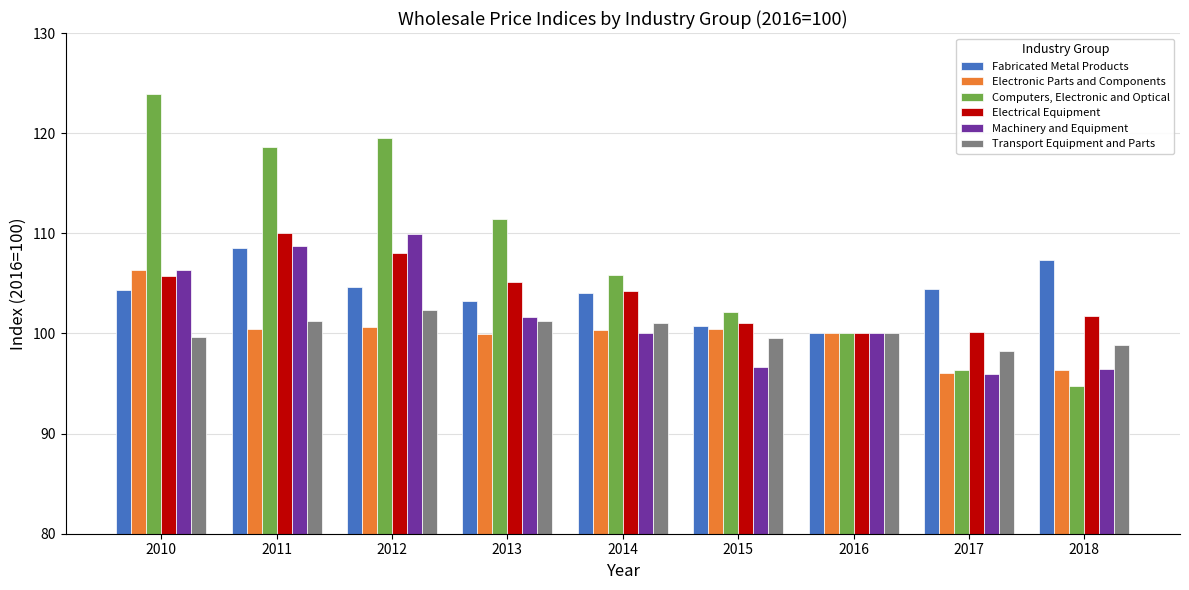

How many data points in Electrical Equipment are above 104?

5